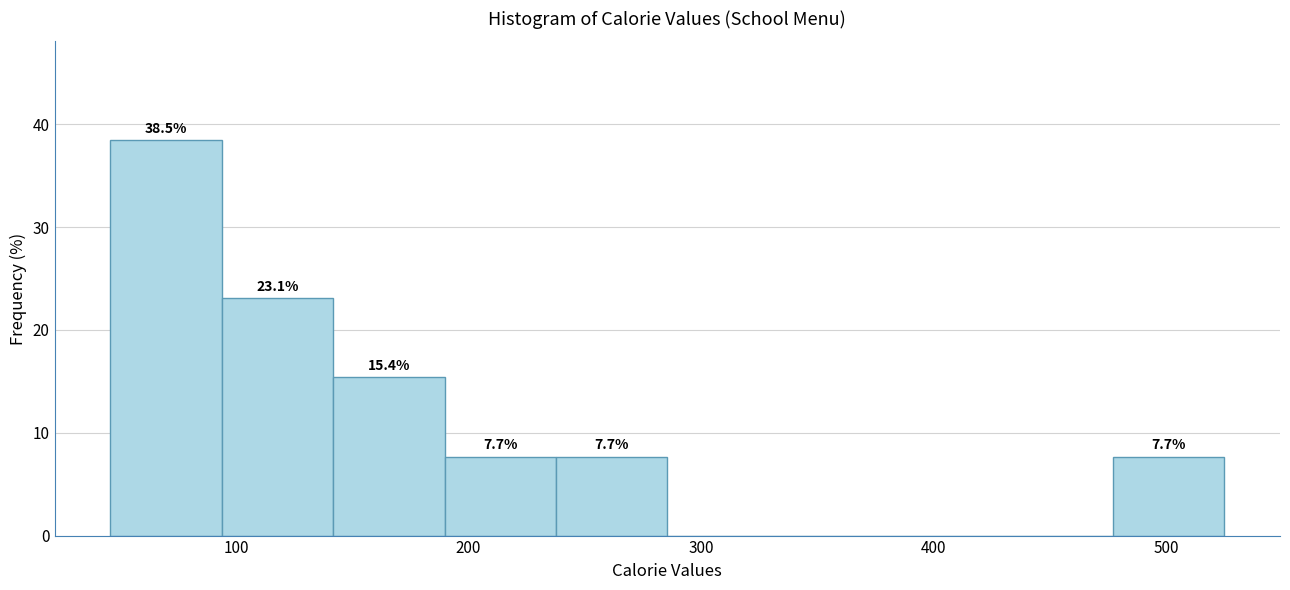

Over which range of the x-axis is the bar tallest?

50 to 90